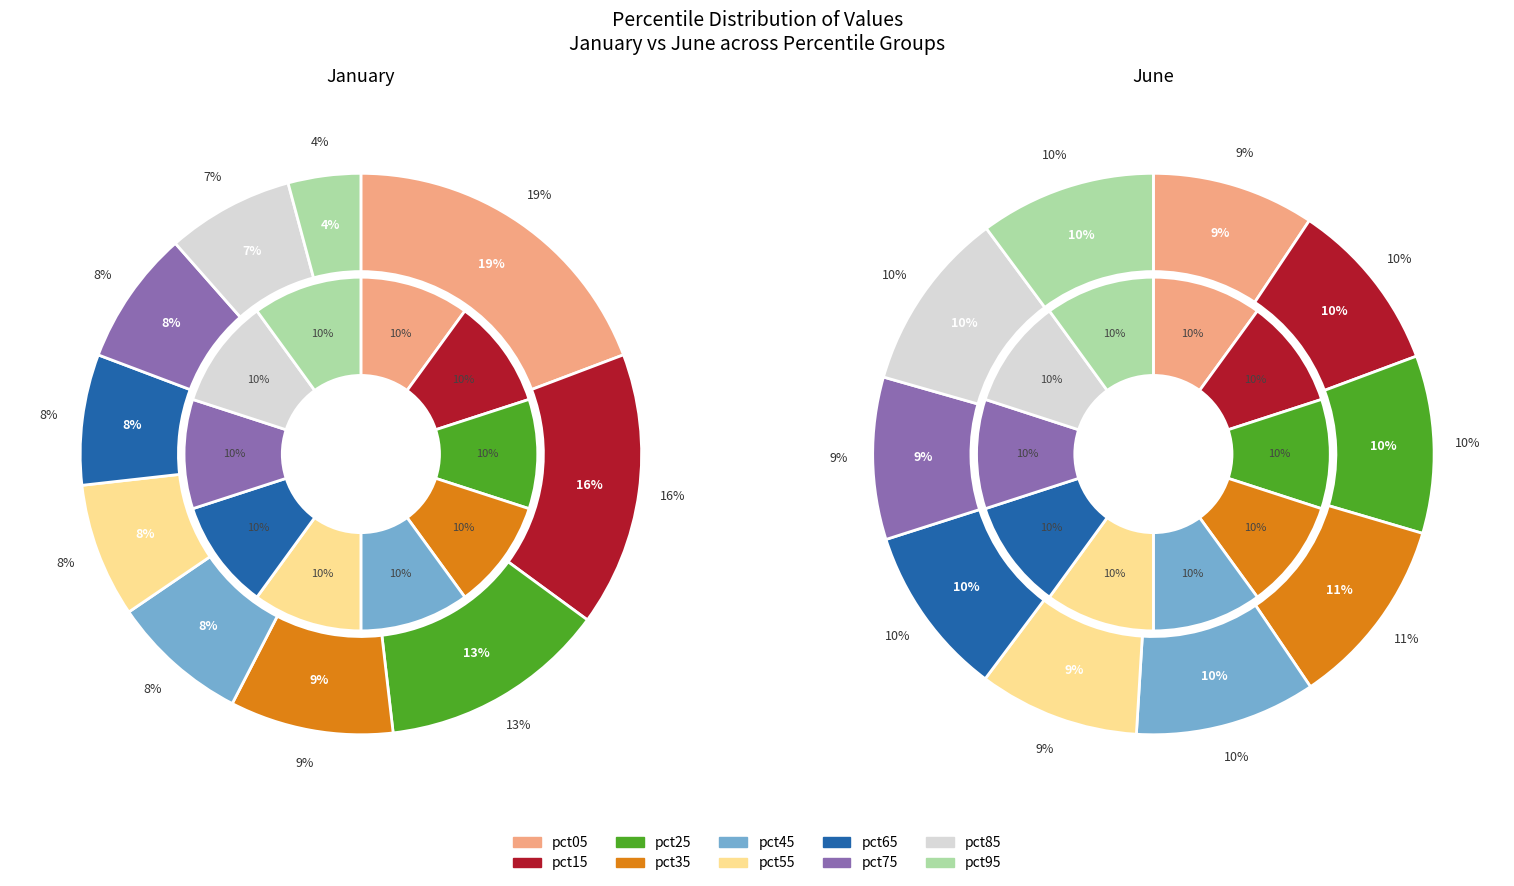

To the nearest percent, what is the difference between the 8 and 3 slice percentages?

2%